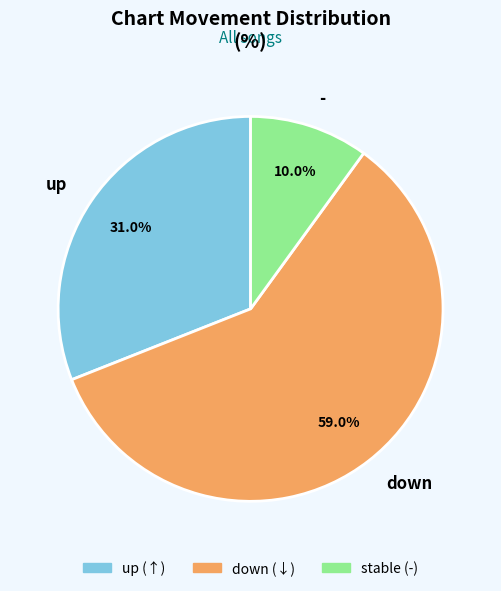

To the nearest percent, what is the difference between the up and - slice percentages?

21%